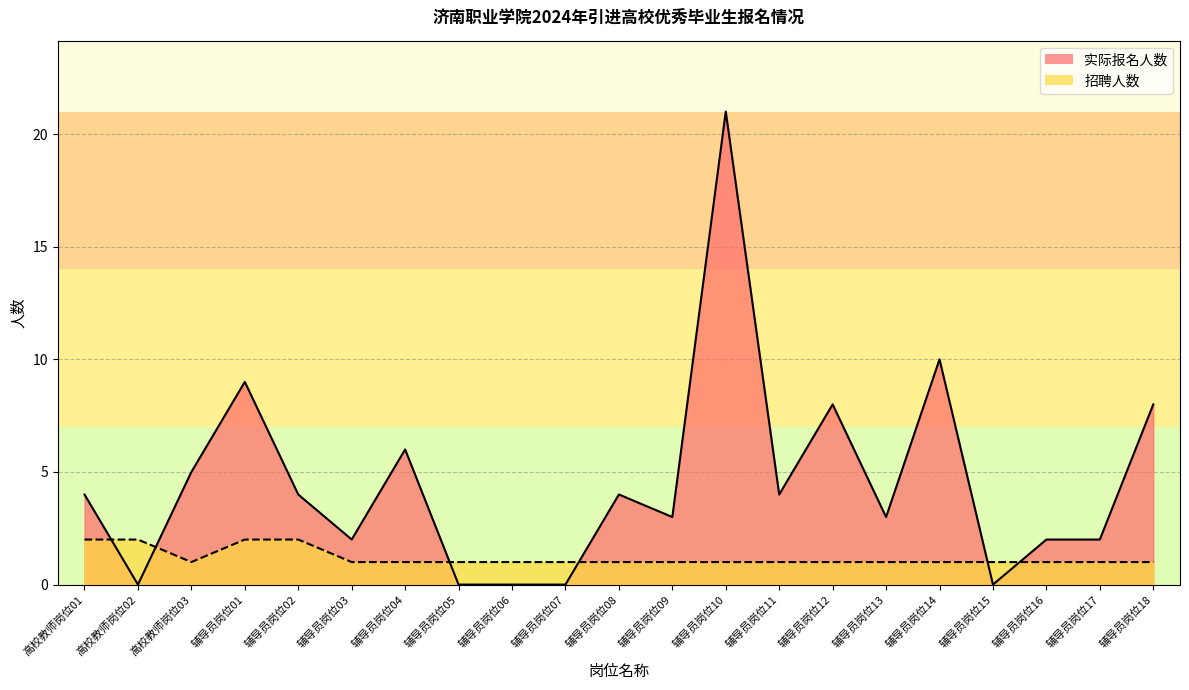

At which category is the sum across all series the highest?

辅导员岗位10